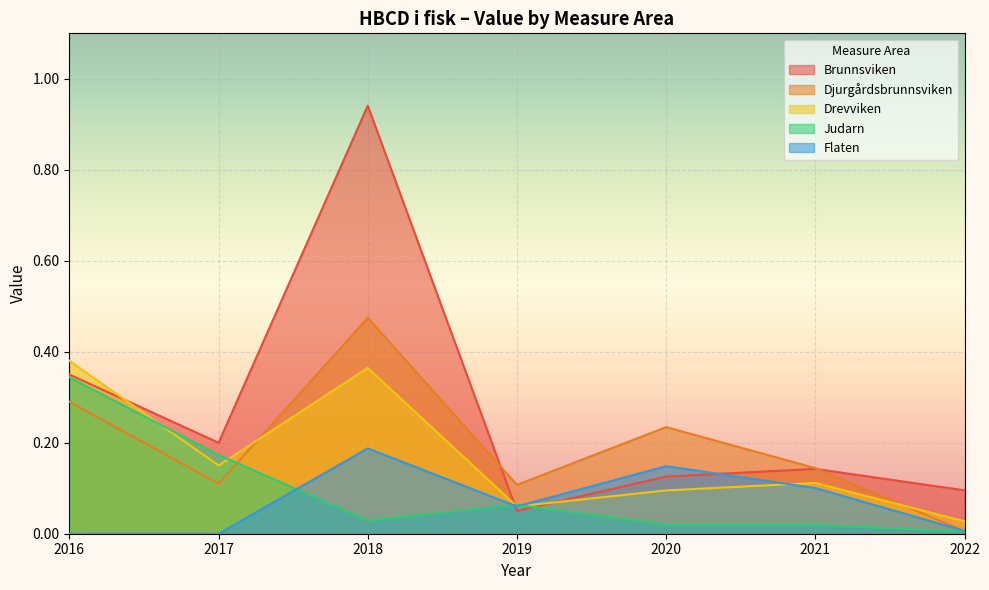

What is the sum of the Djurgårdsbrunnsviken values at 2019 and 2020?

0.3